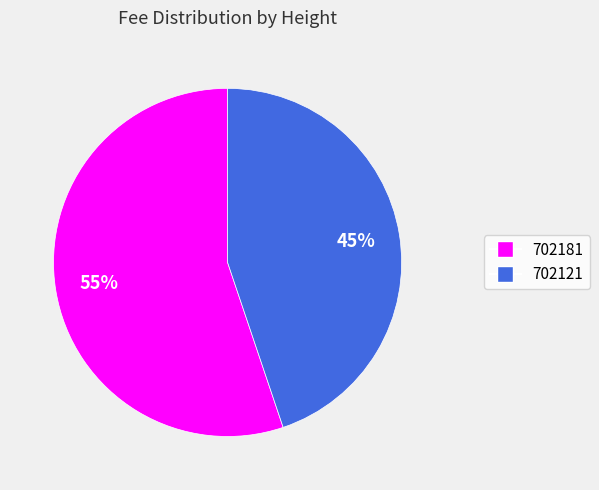

Is 702121 the majority of the pie?

No